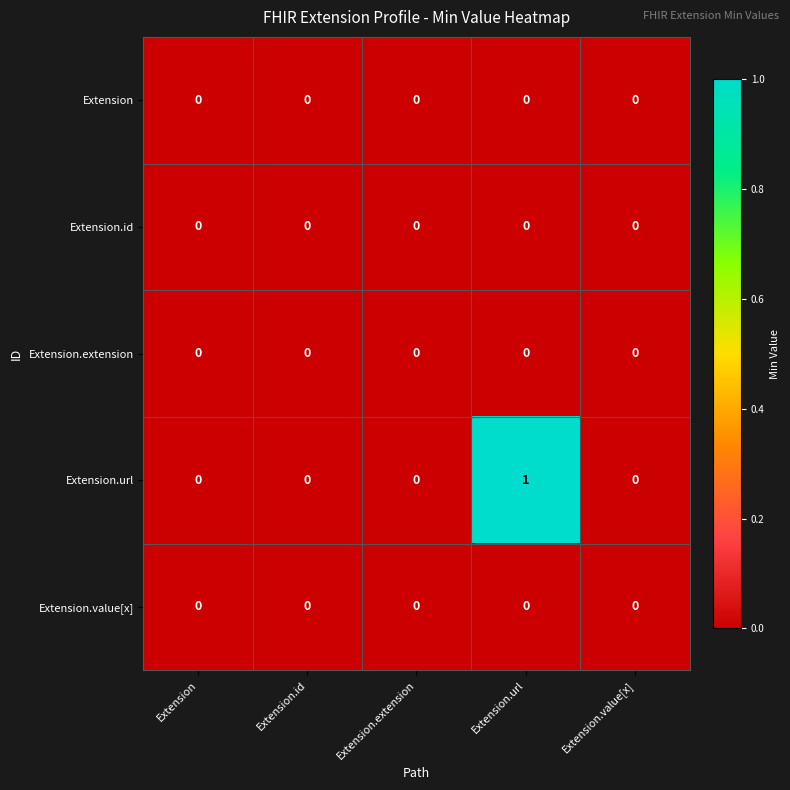

The value of Extension at Extension.url is 0. True or false?

True